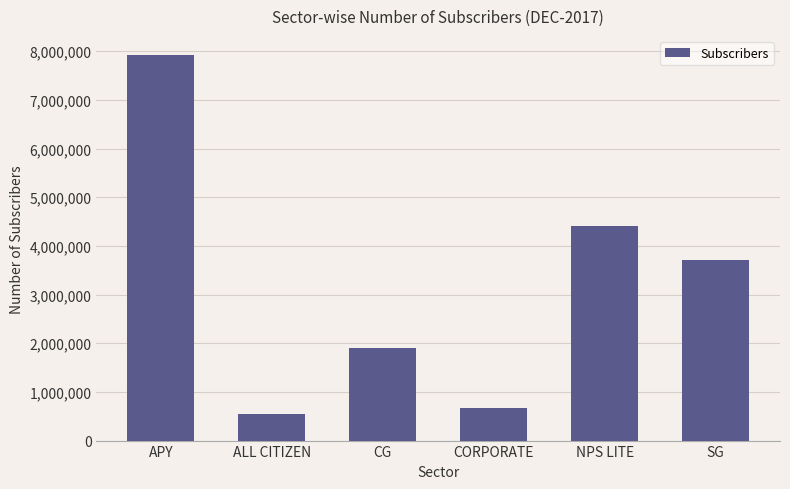

What is the difference between the values at CORPORATE and SG?

3053530